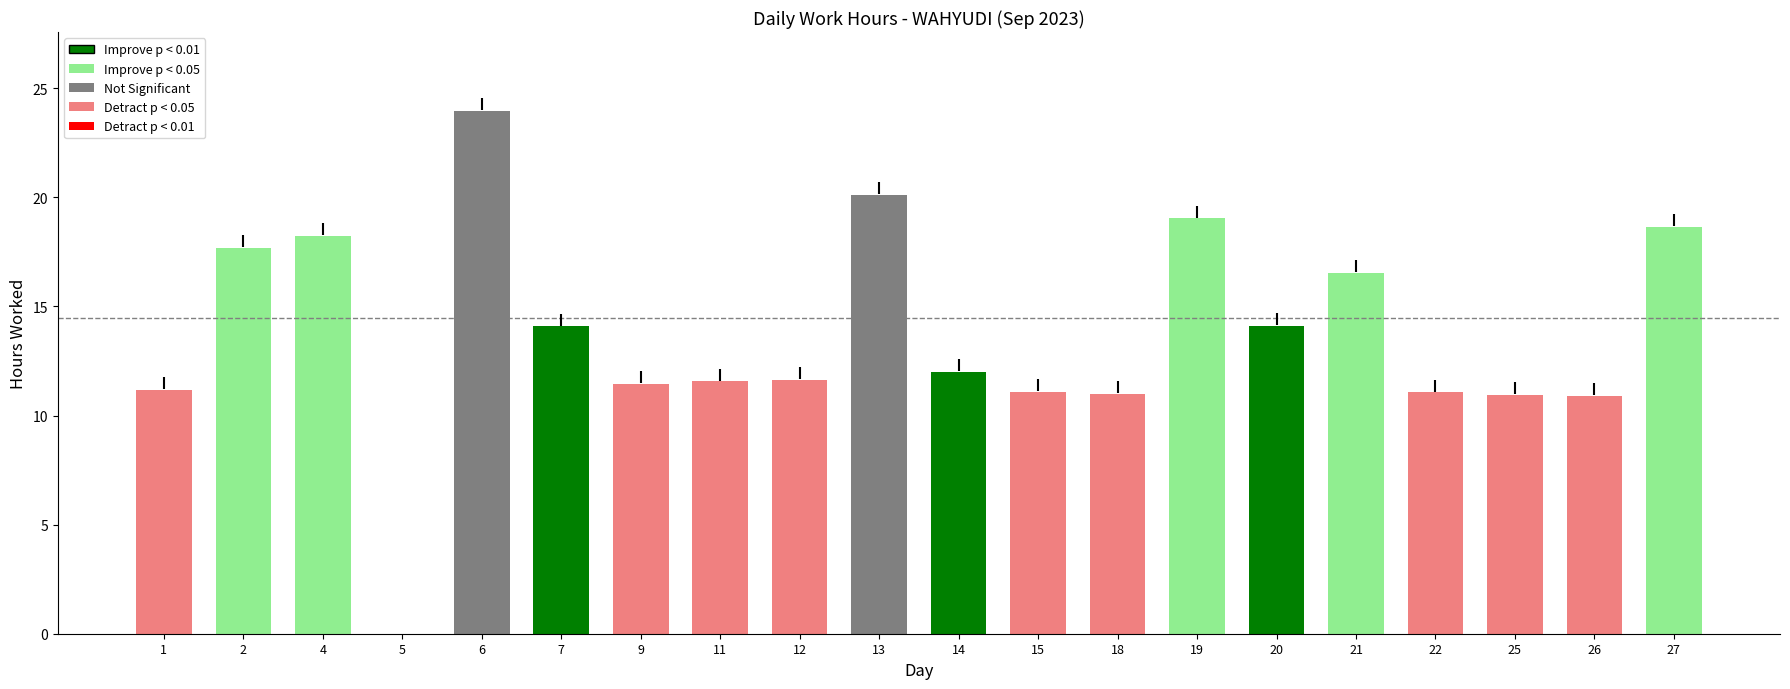

Approximately how many times larger is the value at 6 compared to 2?

1.4